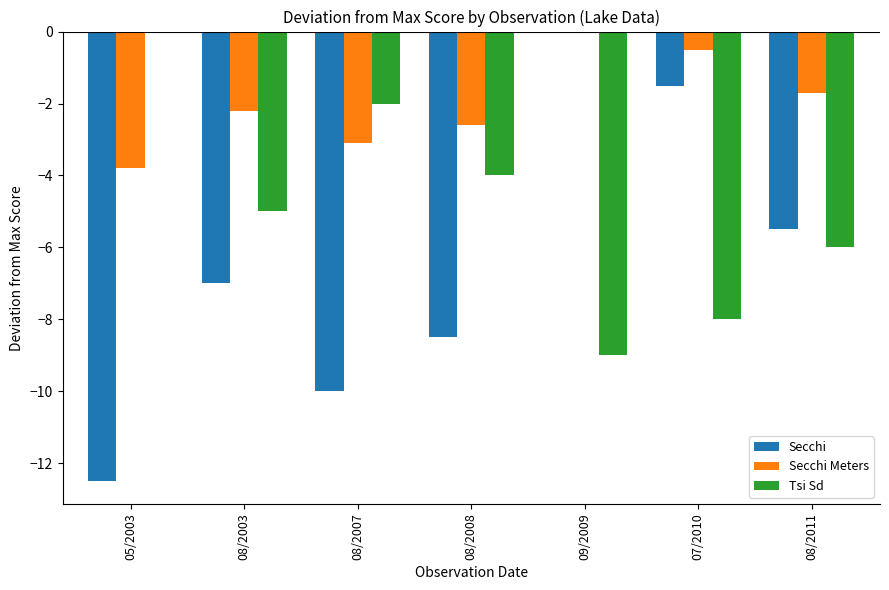

At which label does Secchi first exceed -7?

09/2009